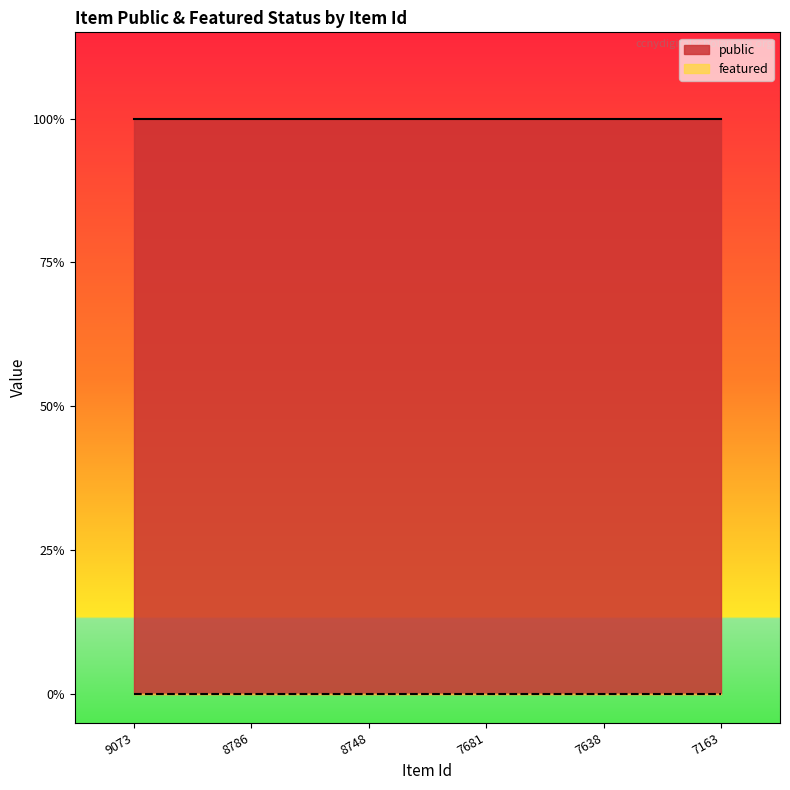

Reading left to right, list all the values displayed in this chart.

public: 9073=1	8786=1	8748=1	7681=1	7638=1	7163=1
featured: 9073=0	8786=0	8748=0	7681=0	7638=0	7163=0